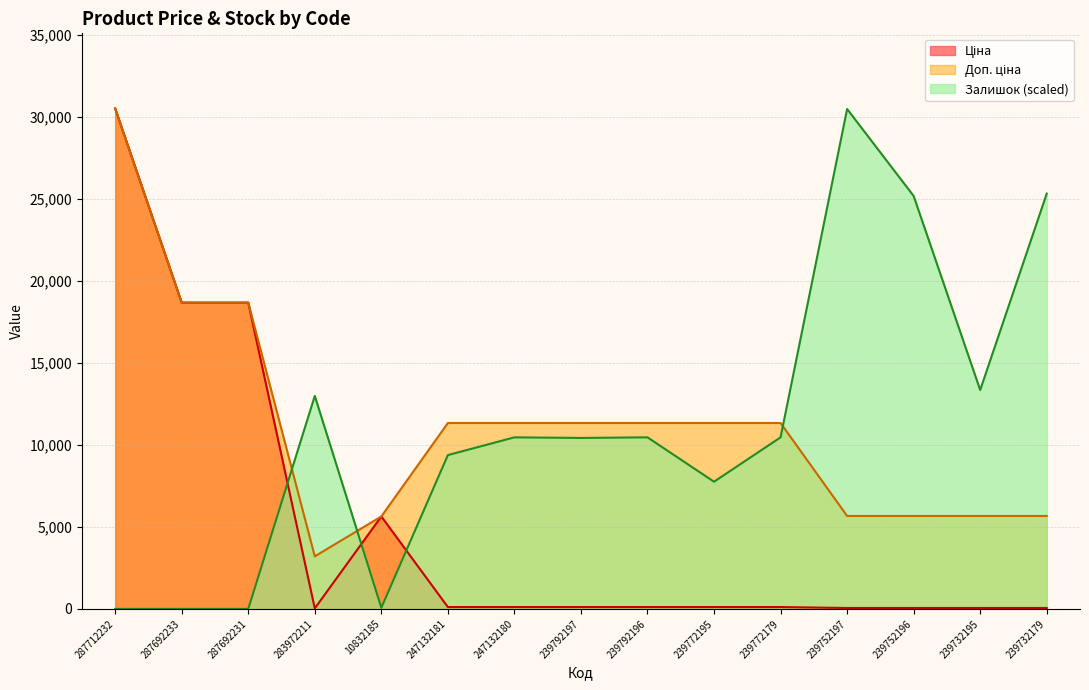

What is the value of the Залишок point at the 12th from the left?

30476.3